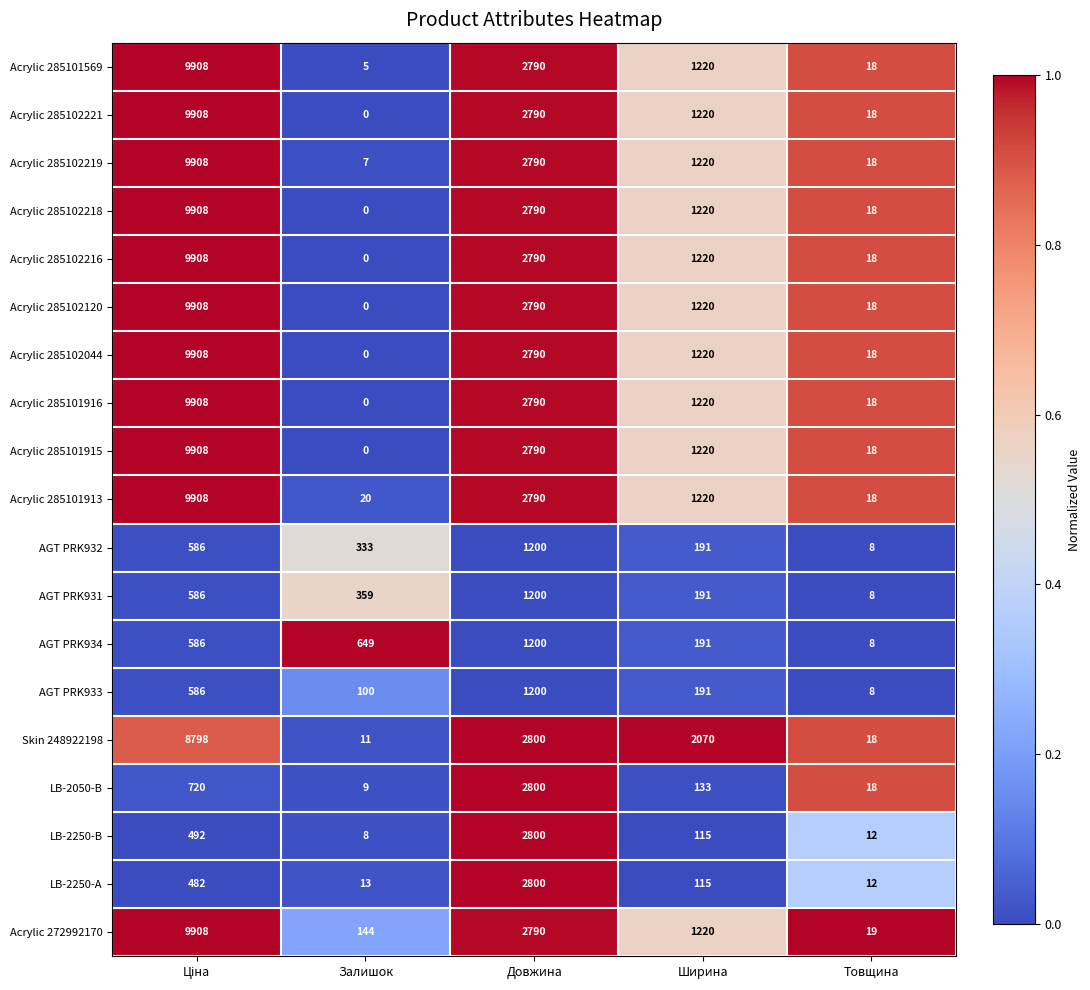

What is the spread (max minus min) of values at Довжина?

1600